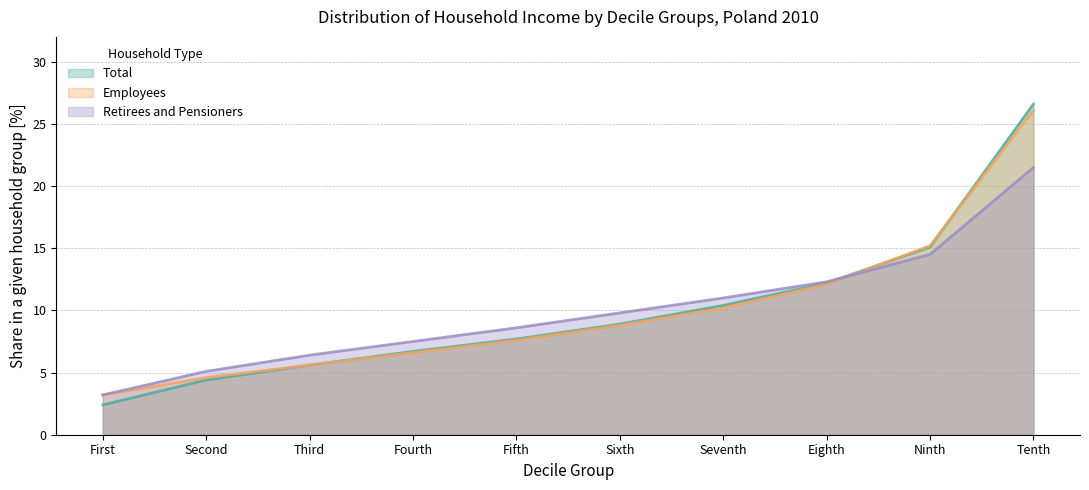

The value of Total at Sixth is 8.9. True or false?

True